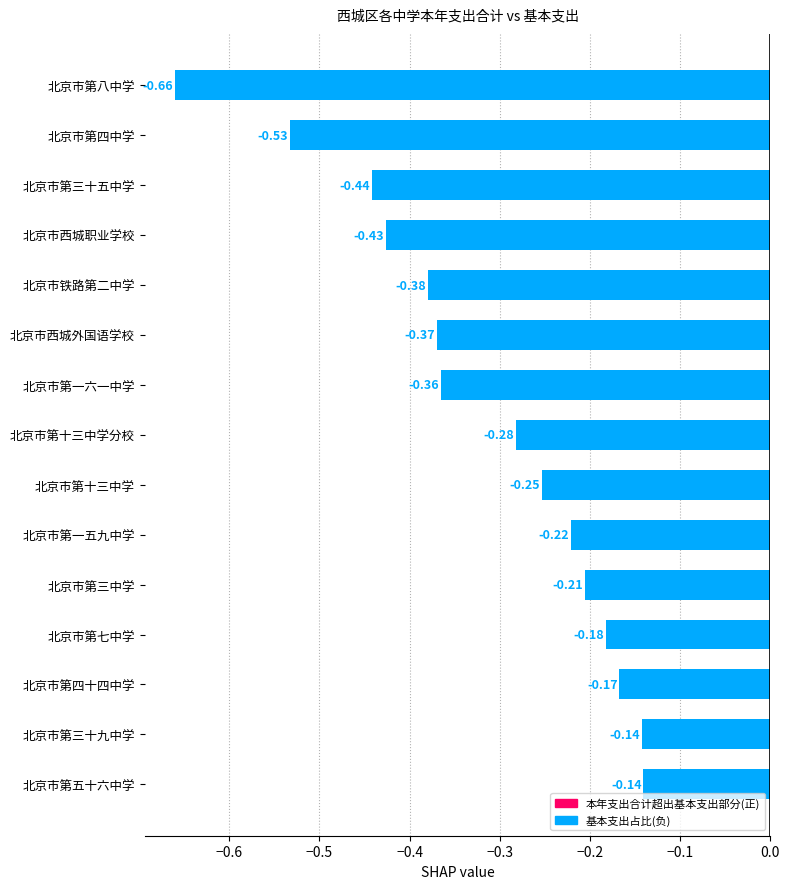

Between 北京市铁路第二中学 and 北京市第八中学, which is larger?

北京市铁路第二中学